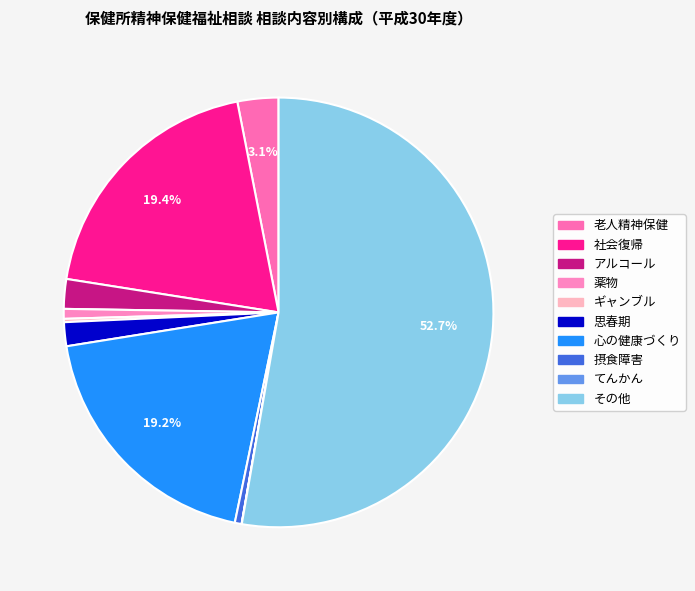

Which slice is the largest?

その他